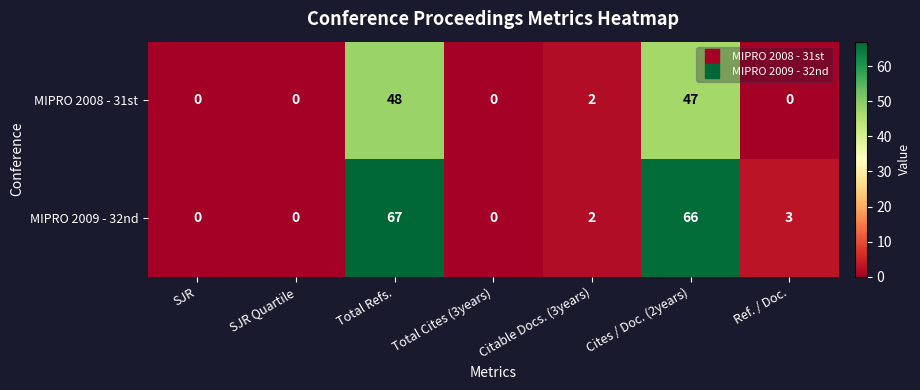

At which category is the sum across all series the highest?

Total Refs.